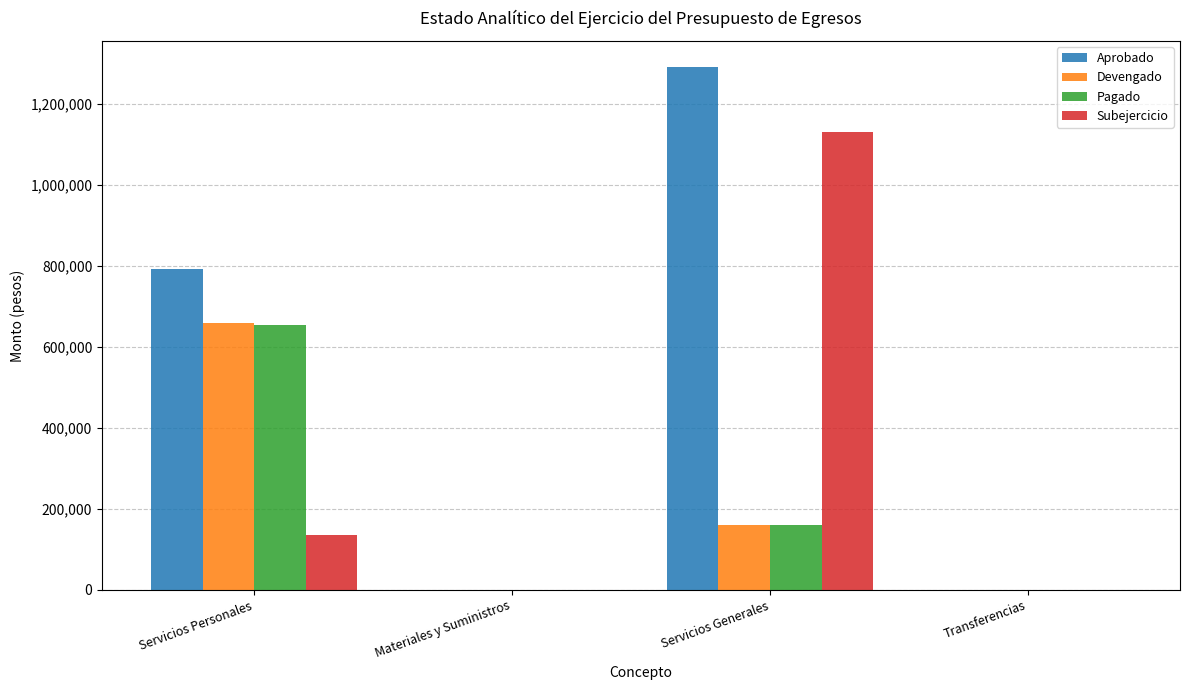

Reading left to right, extract all data points from this chart.

Aprobado: 792169	0	1290342	0
Devengado: 657797	0	160518	0
Pagado: 652897	0	159280	0
Subejercicio: 134372	0	1129824	0